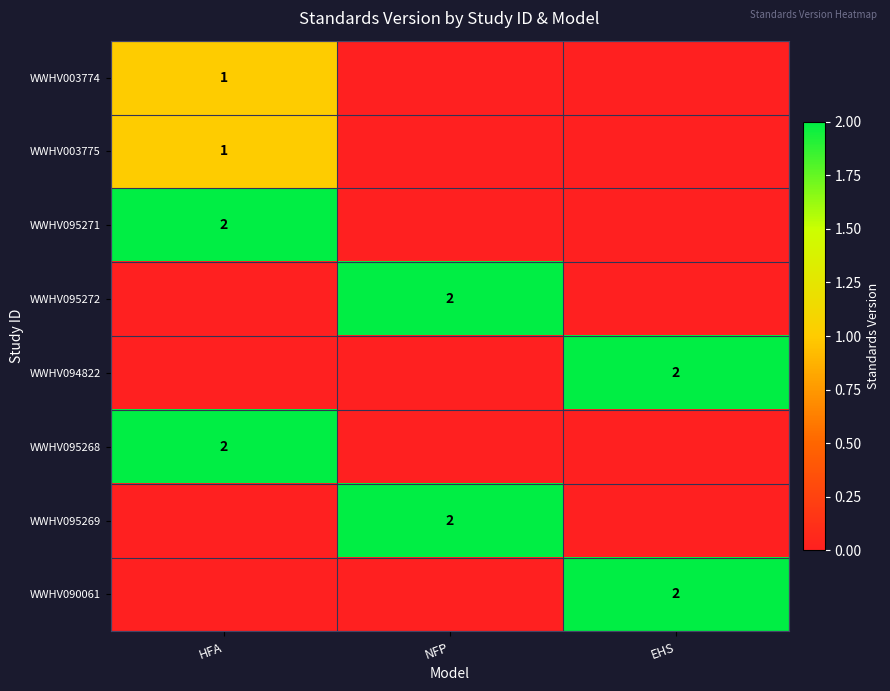

How many categories are shown in the chart?

3